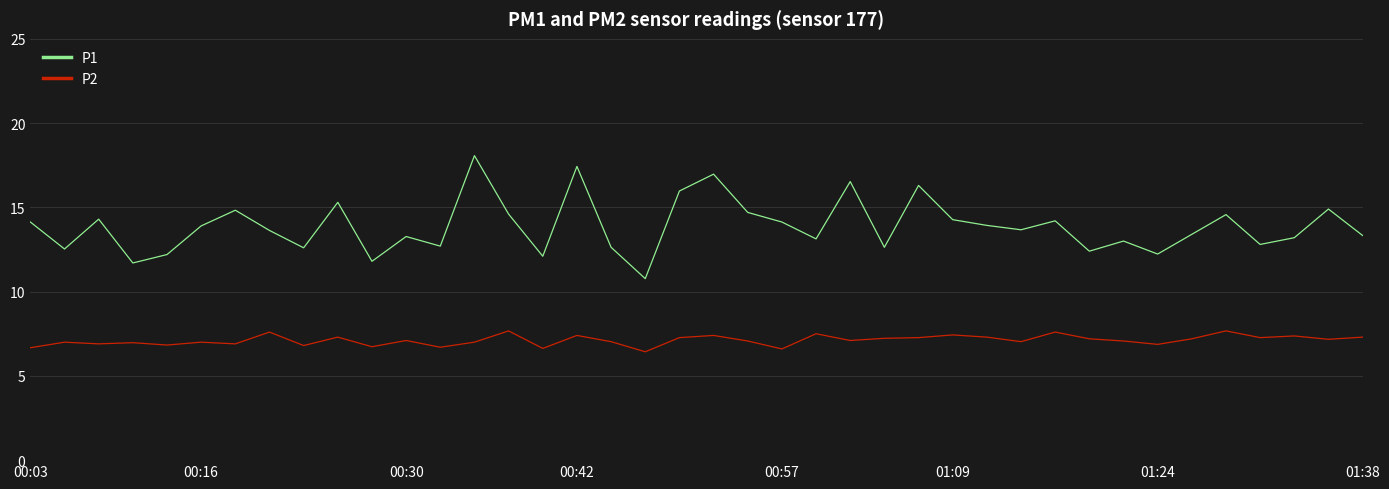

What is the greatest value displayed?

18.1